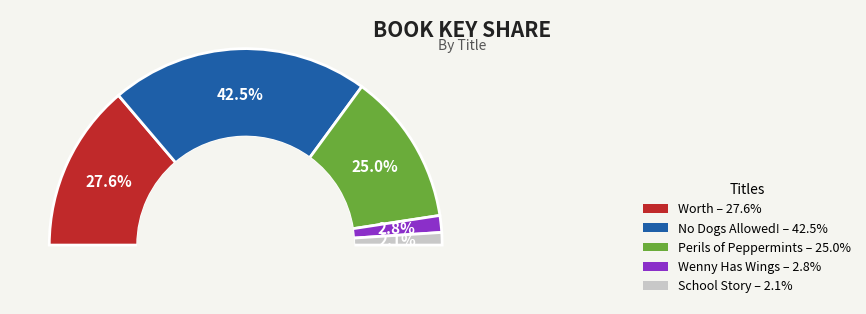

The No Dogs Allowed! slice represents 43% of the pie. True or false?

True